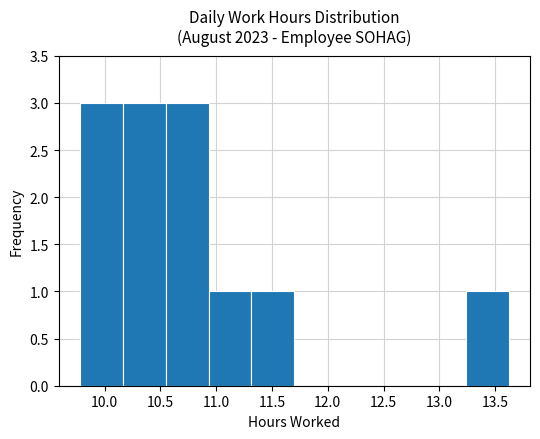

Reading left to right, list every bar in this chart as the range it spans on the x-axis followed by its height. Neither the bar edges nor the heights are printed on the chart, so give them approximately, as read against the axes.

9.80 to 10.15: 3
10.15 to 10.55: 3
10.55 to 10.95: 3
10.95 to 11.30: 1
11.30 to 11.70: 1
11.70 to 12.10: 0
12.10 to 12.45: 0
12.45 to 12.85: 0
12.85 to 13.25: 0
13.25 to 13.60: 1